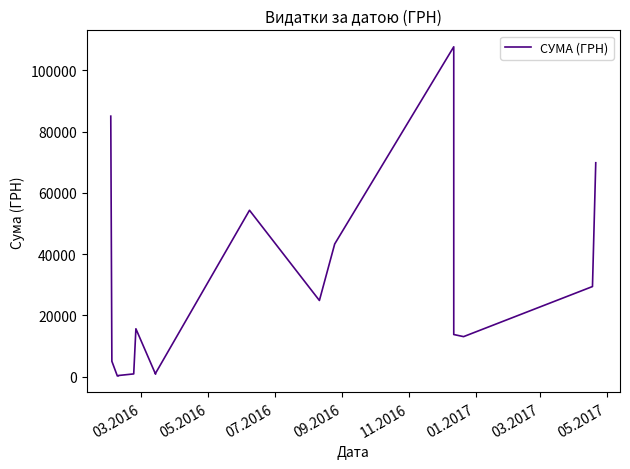

What is the label of the 15th point from the right?

09.2016